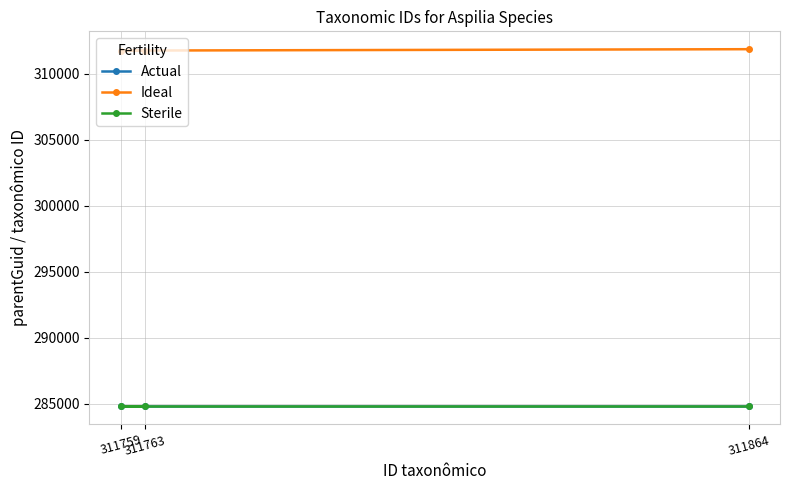

Does the chart have visible grid lines?

Yes